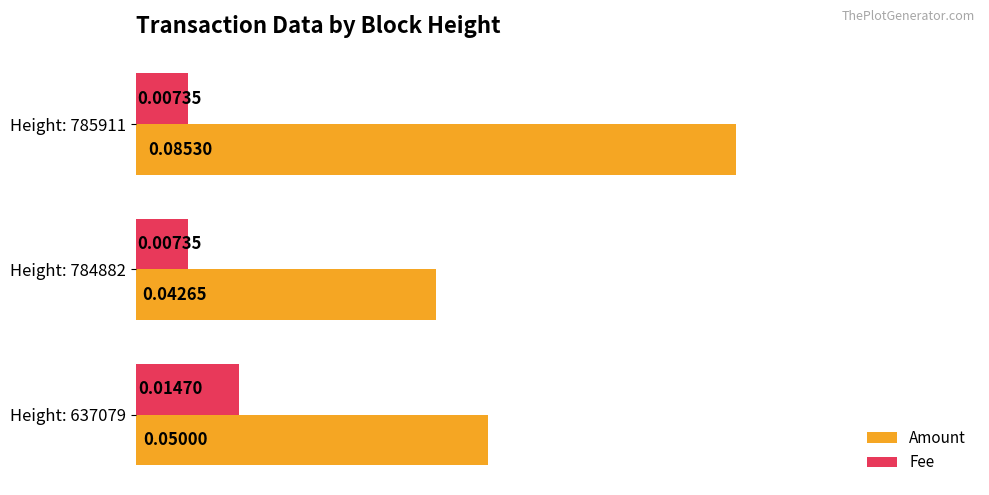

Rank the series at Height: 785911 from lowest to highest value.

Fee, Amount